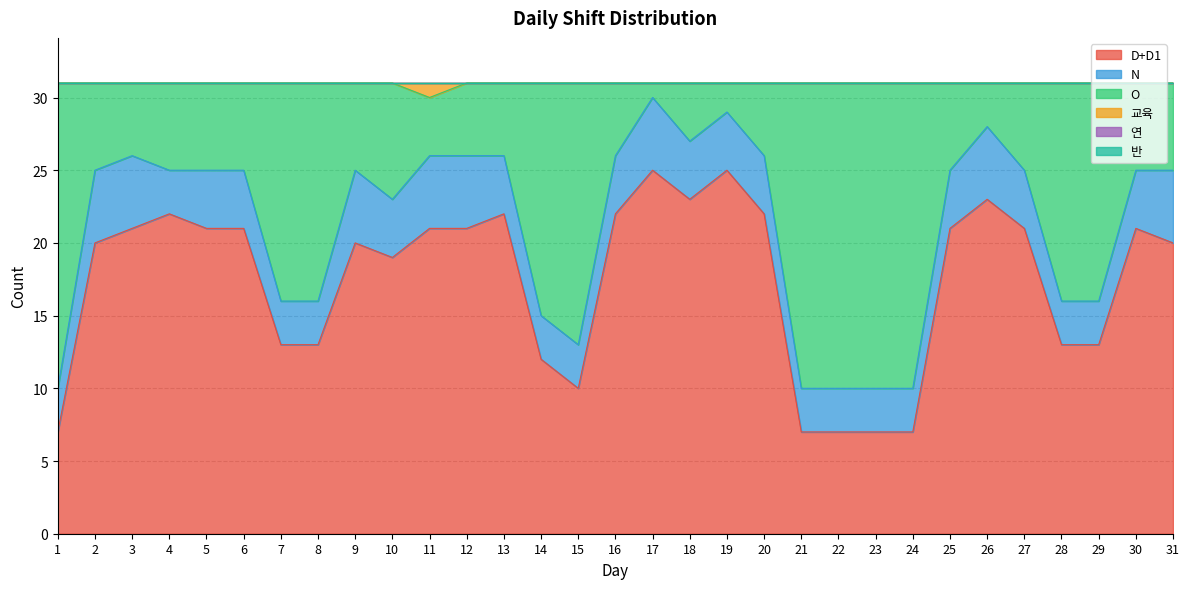

True or false: D+D1 has more than 2 points higher than both neighbors.

True